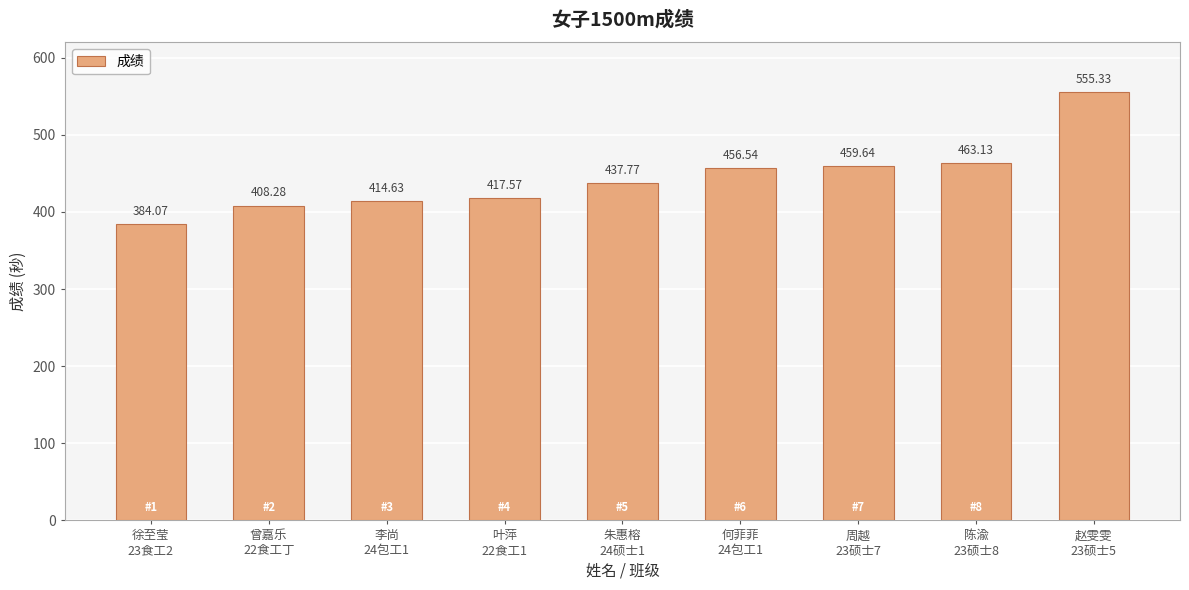

Reading right to left, list all the values displayed in this chart.

555.3	463.1	459.6	456.5	437.8	417.6	414.6	408.3	384.1